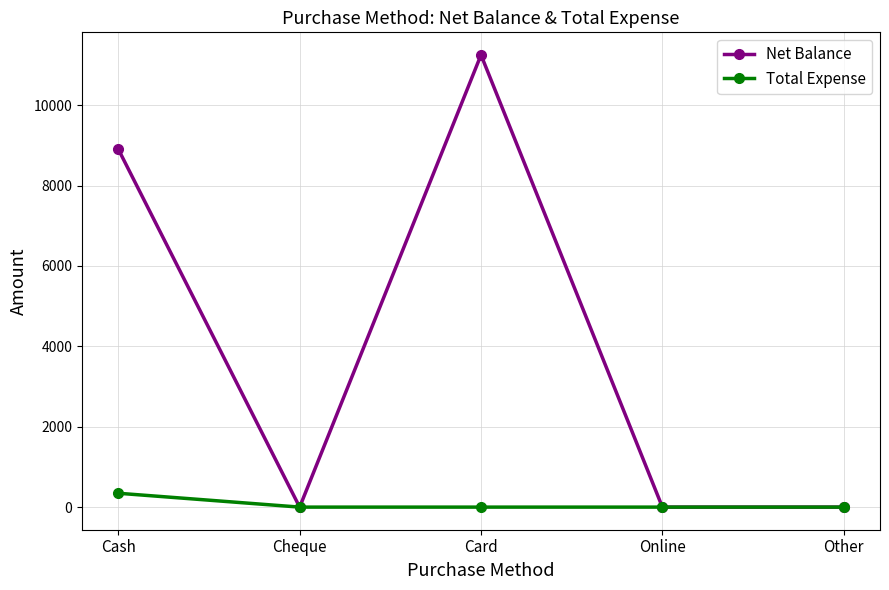

Rank the series by their maximum value, from lowest to highest.

Total Expense, Net Balance